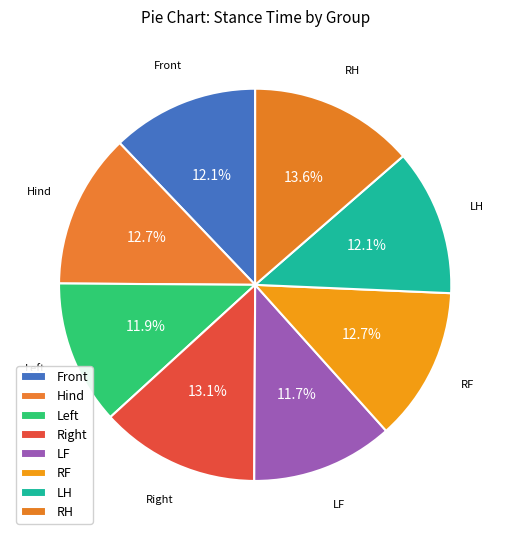

To the nearest percent, what portion does RH represent?

14%